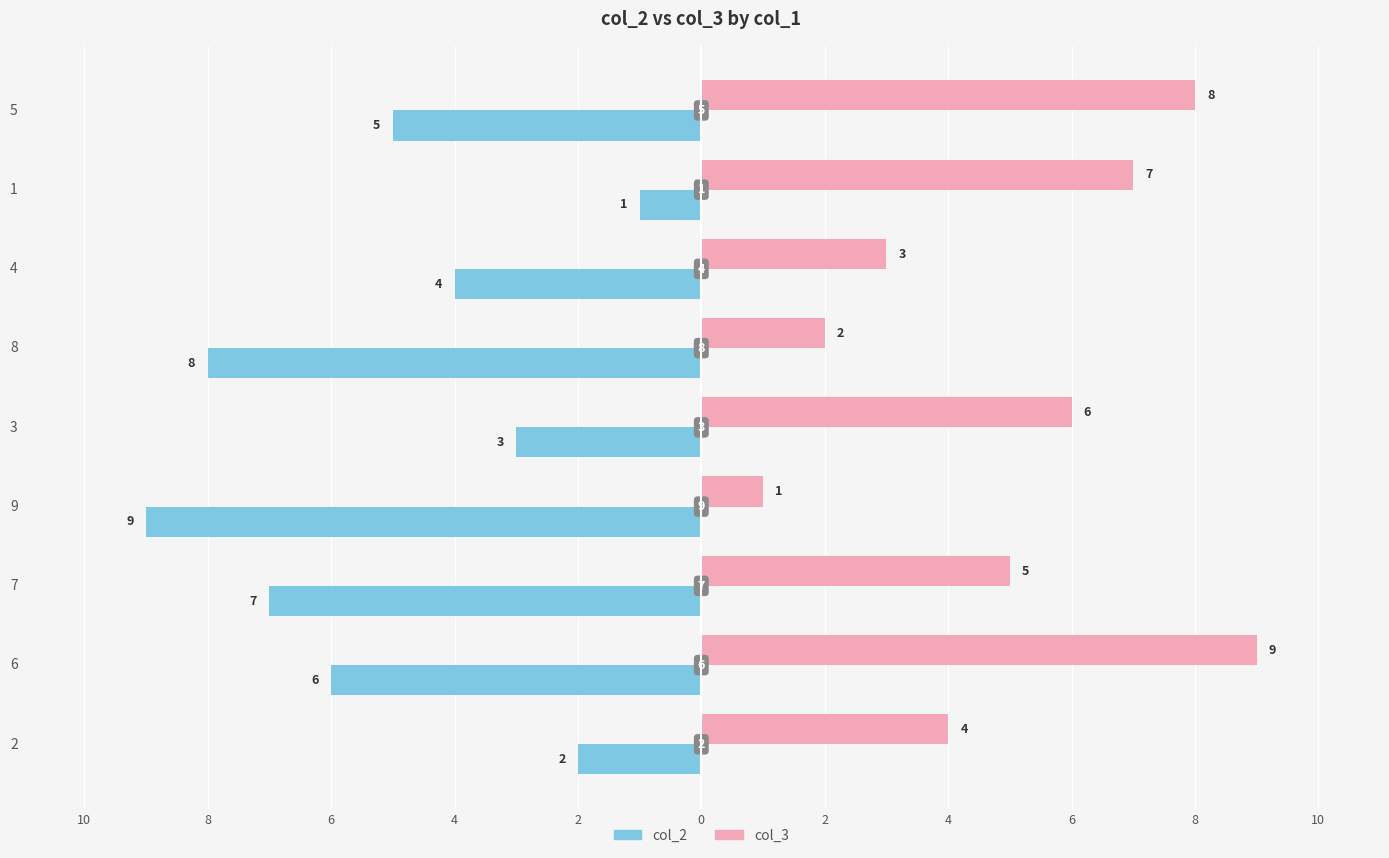

Which series has the largest total across all categories?

col_3